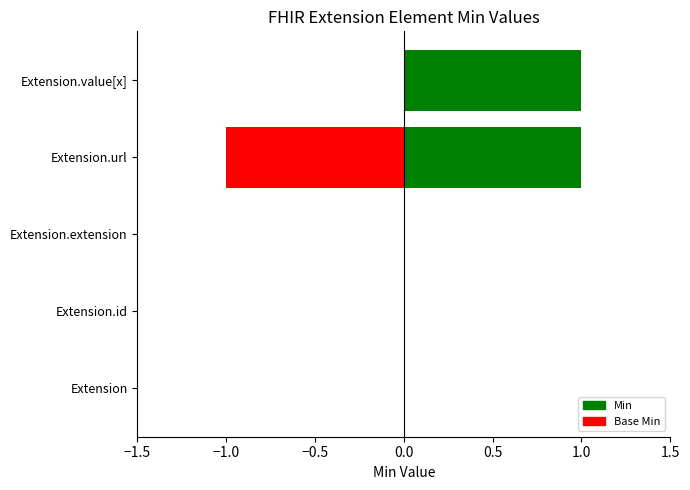

What position from the left is Extension?

1